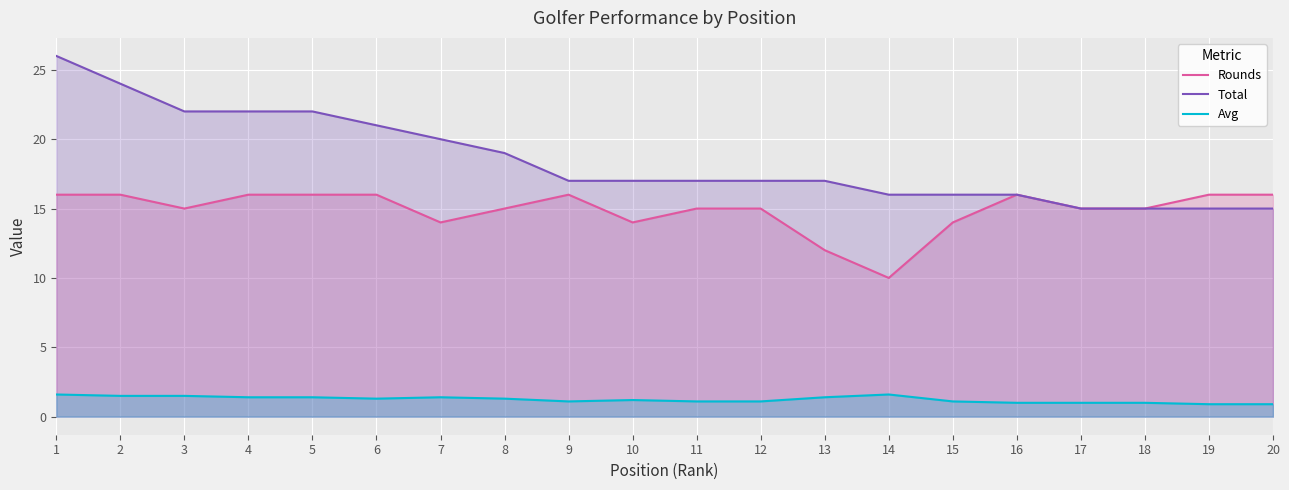

Is it true that Total equals 14.1 at 5?

False